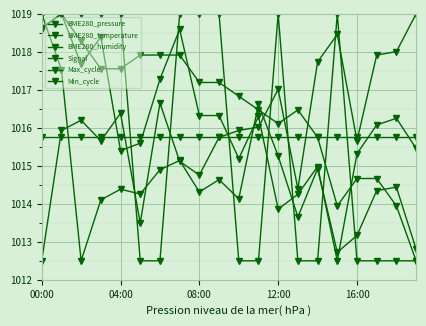

Count the number of data series in this chart.

6